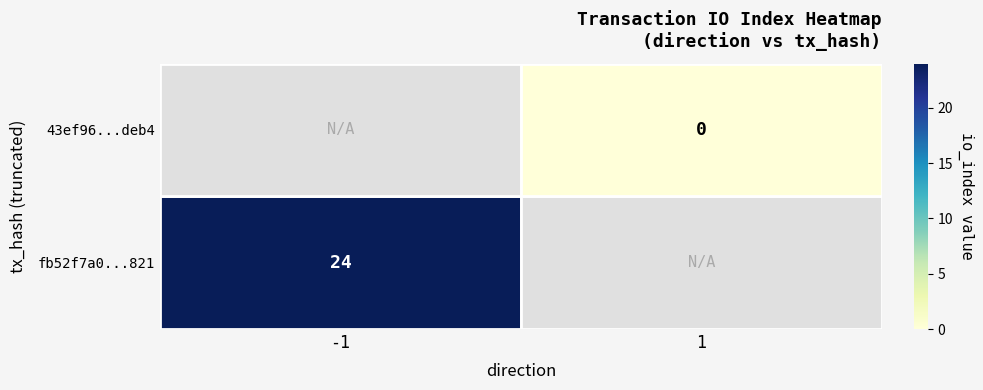

How many positive values does the fb52f7a0...821 series have?

1